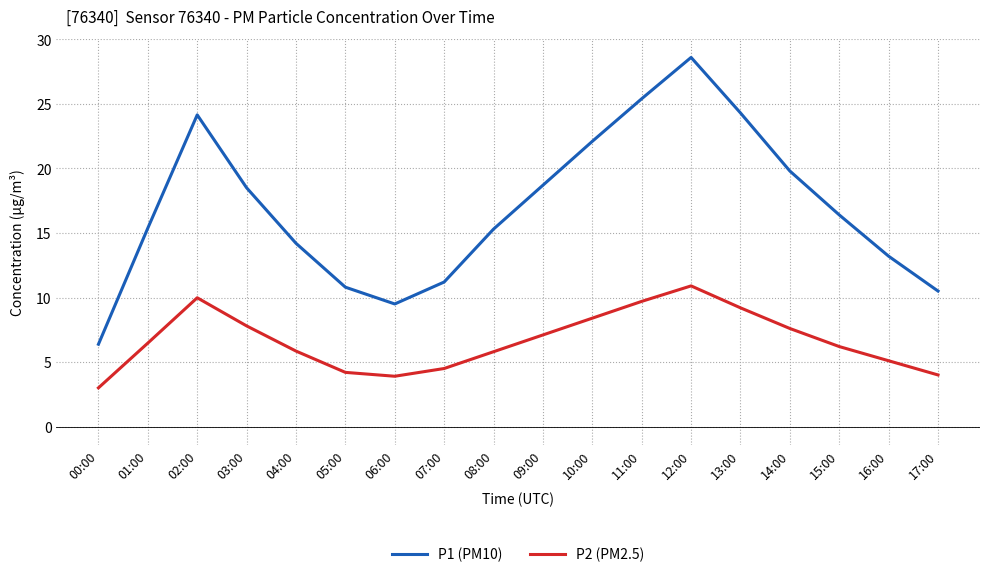

True or false: P2 (PM2.5) and P1 (PM10) cross at least once.

False